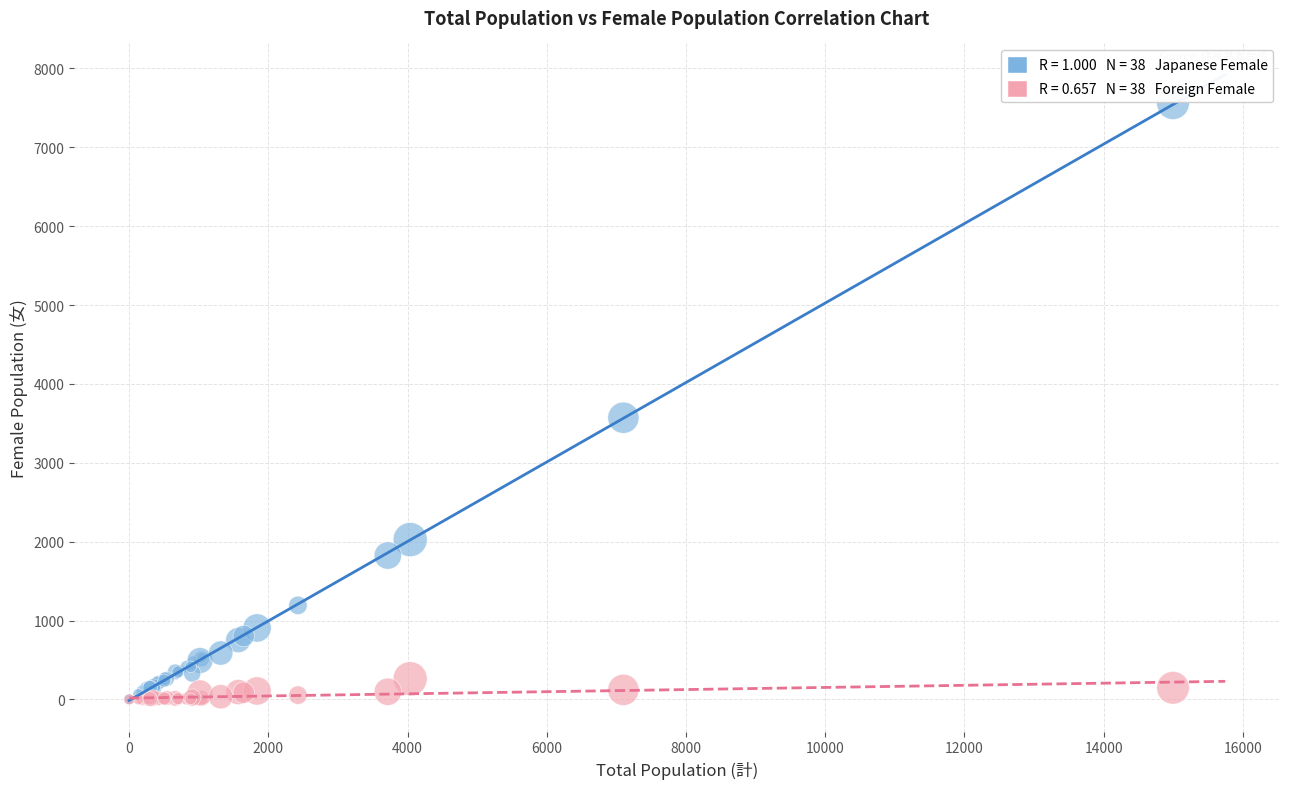

Across all series, what Y value is closest to 3779?

3571